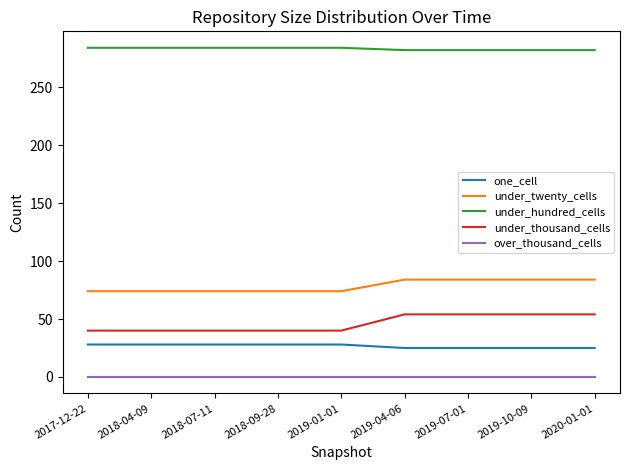

True or false: under_twenty_cells and over_thousand_cells intersect in this chart.

False